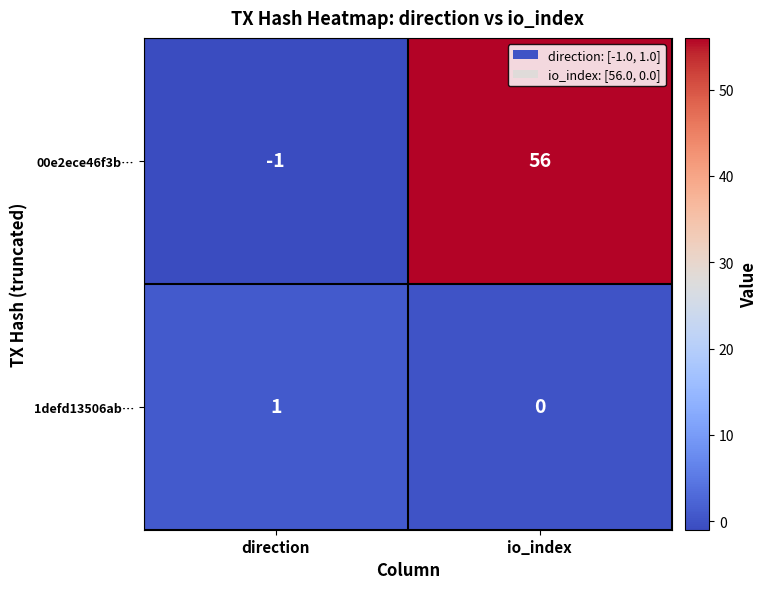

At which category does the chart reach its minimum across all series?

direction